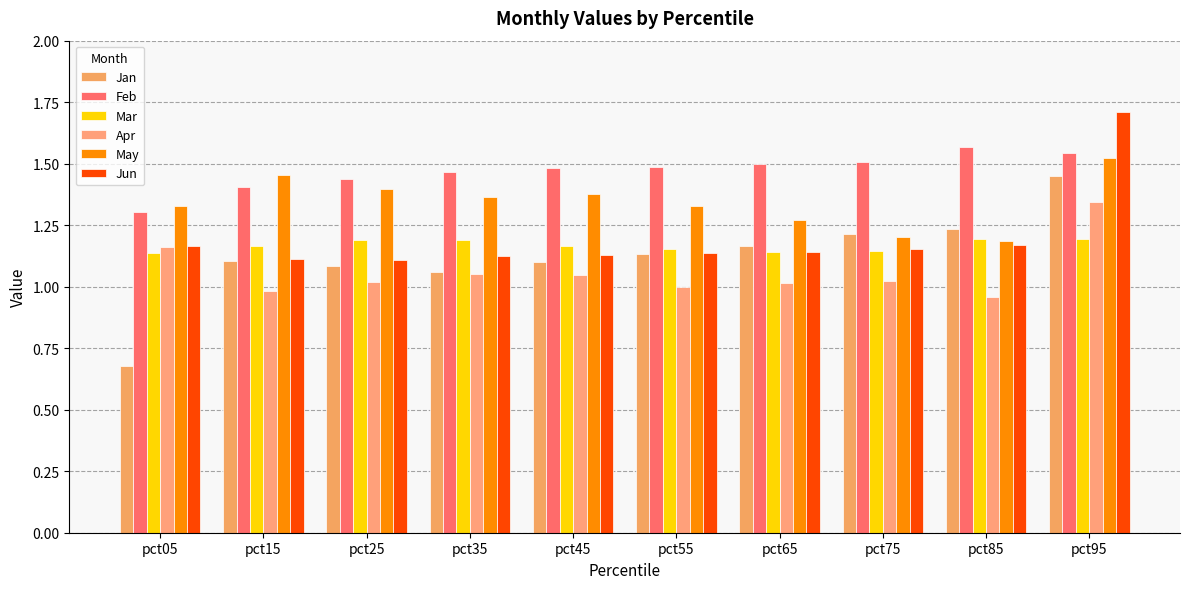

What is the spread (max minus min) of values at pct05?

0.7